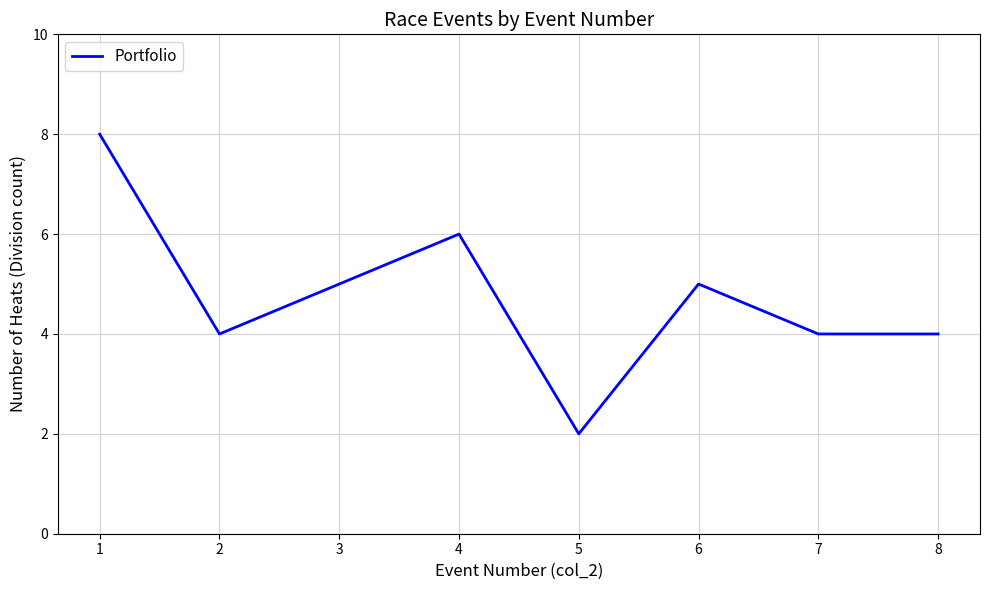

How many values are between 4 and 6?

6